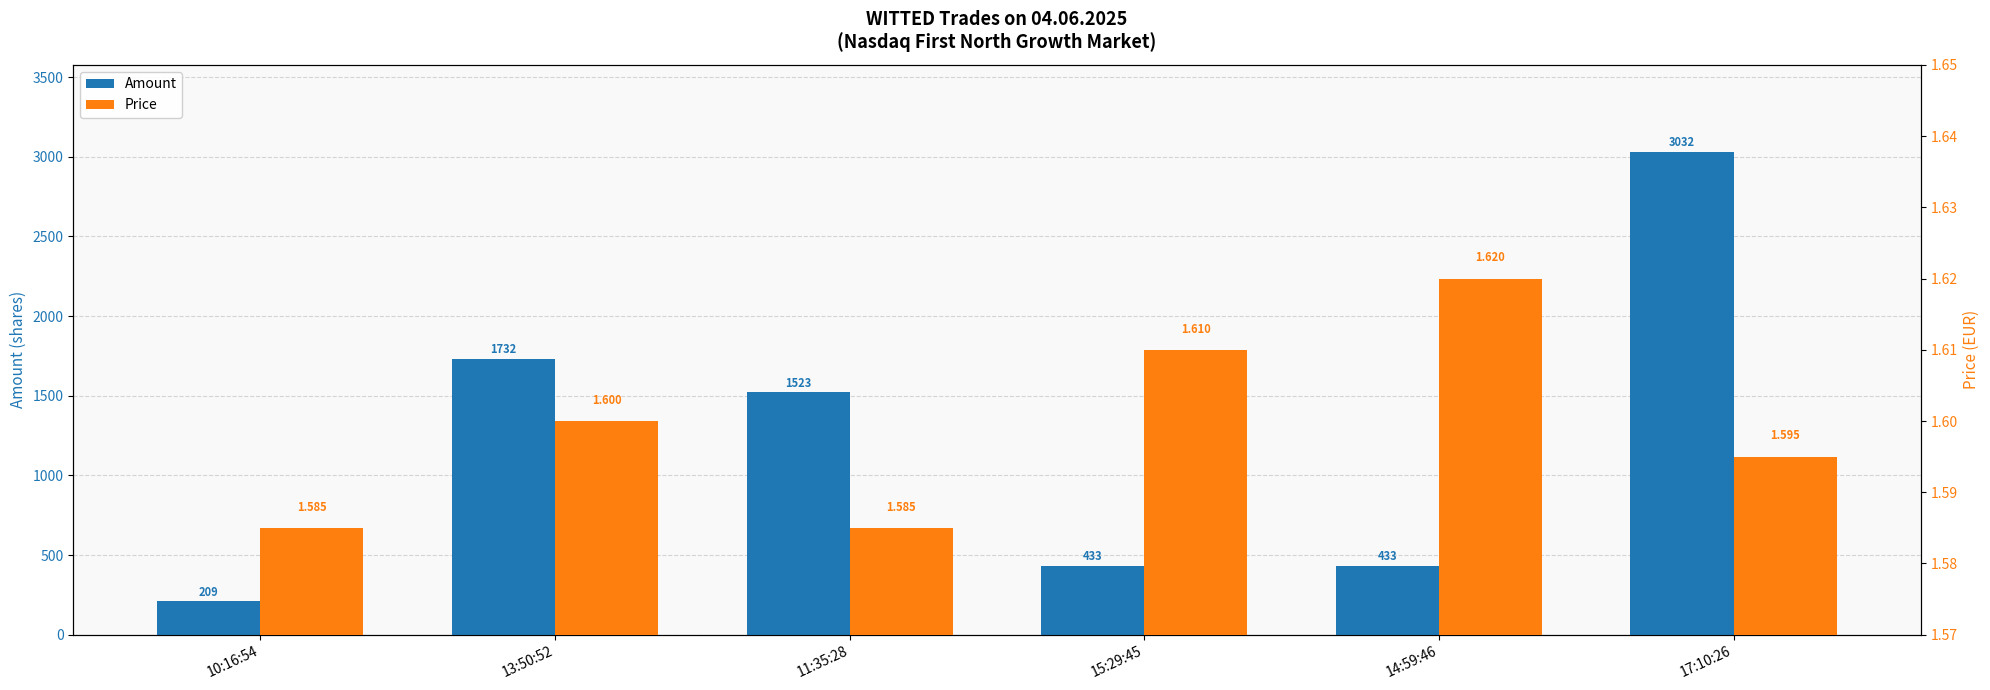

Which series has the widest spread of values?

Amount